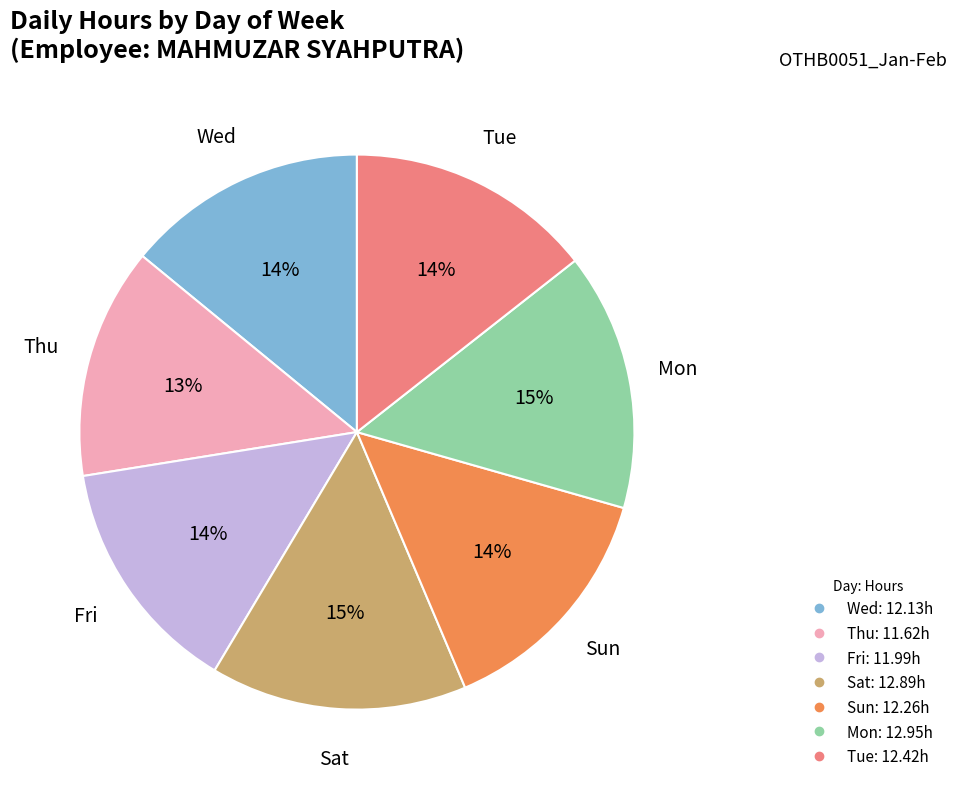

Is it true that Sat is 15% of the pie?

True